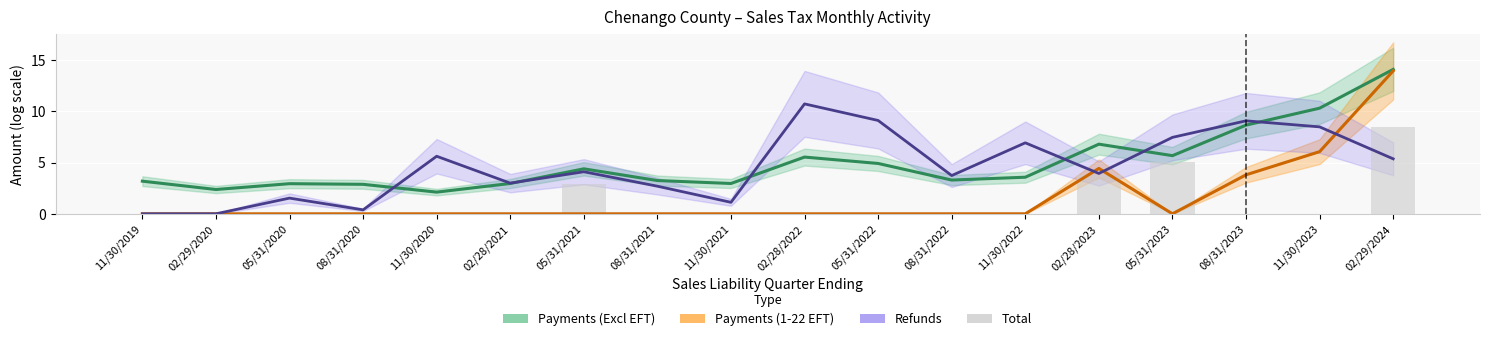

Read the Payments (Excl EFT) value at 11/30/2022.

3.6